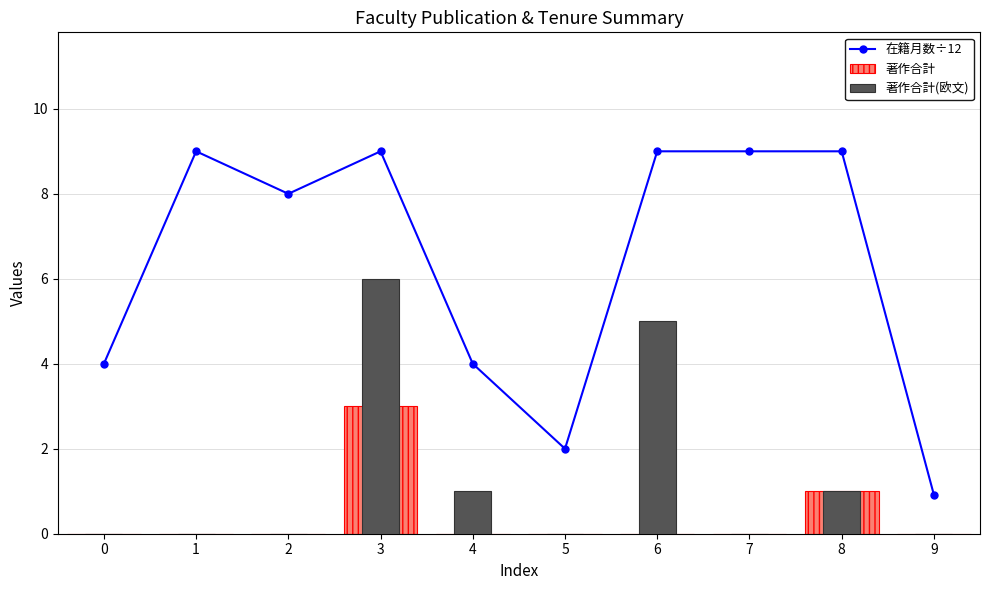

Reading left to right, extract all data points from this chart.

在籍月数÷12: 0=4.0	1=9.0	2=8.0	3=9.0	4=4.0	5=2.0	6=9.0	7=9.0	8=9.0	9=0.9
著作合計: 0=0.0	1=0.0	2=0.0	3=3.0	4=0.0	5=0.0	6=0.0	7=0.0	8=1.0	9=0.0
著作合計(欧文): 0=0.0	1=0.0	2=0.0	3=6.0	4=1.0	5=0.0	6=5.0	7=0.0	8=1.0	9=0.0